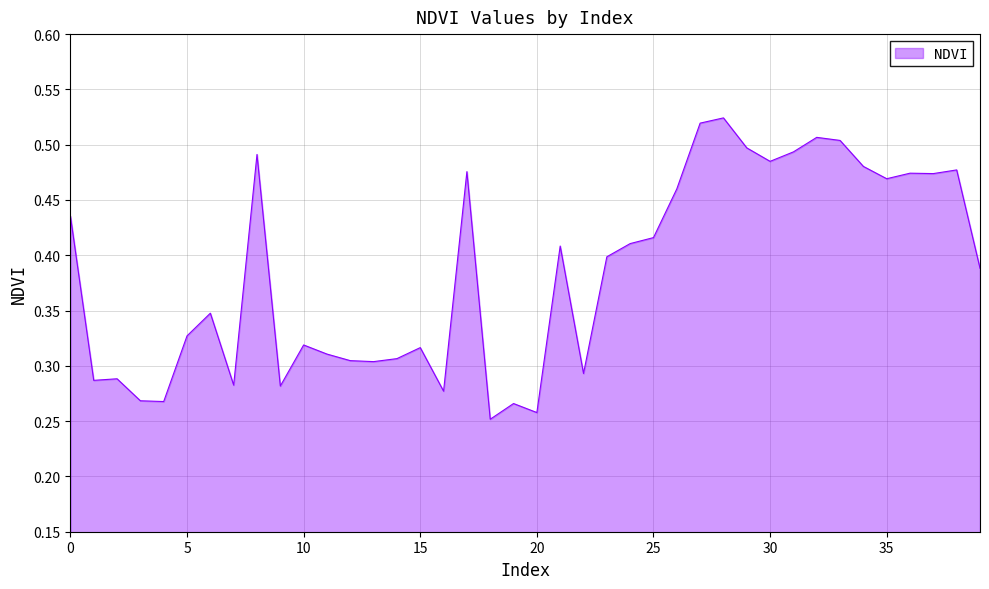

What is the sum of all values?

15.3